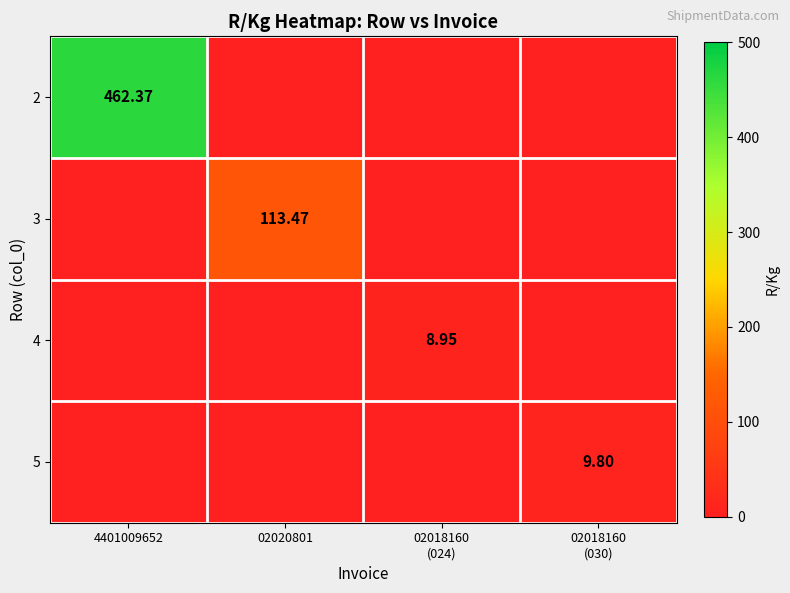

Count the 4 values in the range 0 to 8.

3